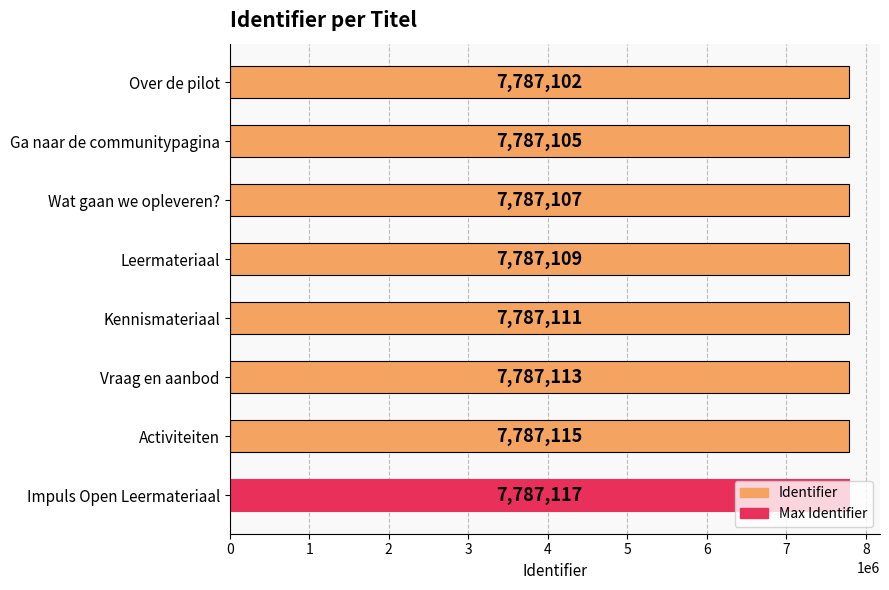

The value at Wat gaan we opleveren? is 7787107. True or false?

True